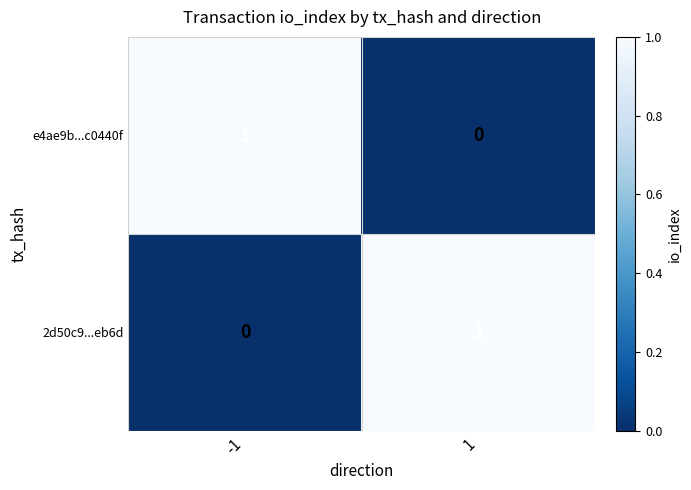

How many data points in e4ae9b...c0440f are less than 1?

1